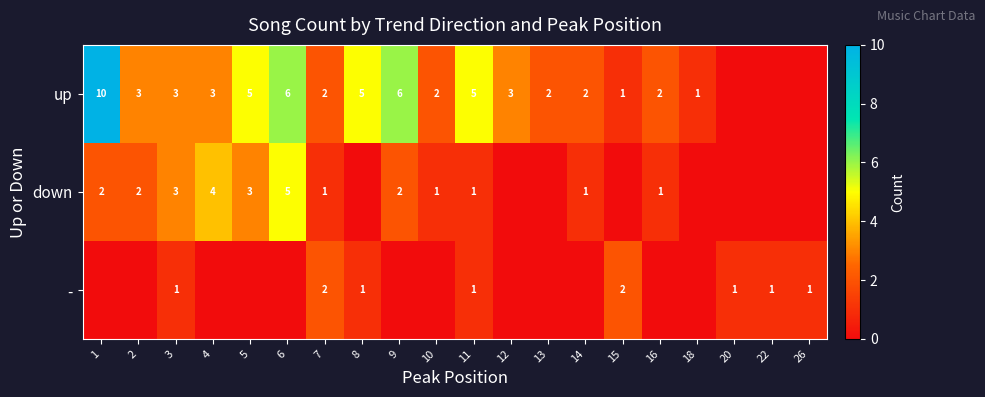

The up series shows 3 at 4. True or false?

True